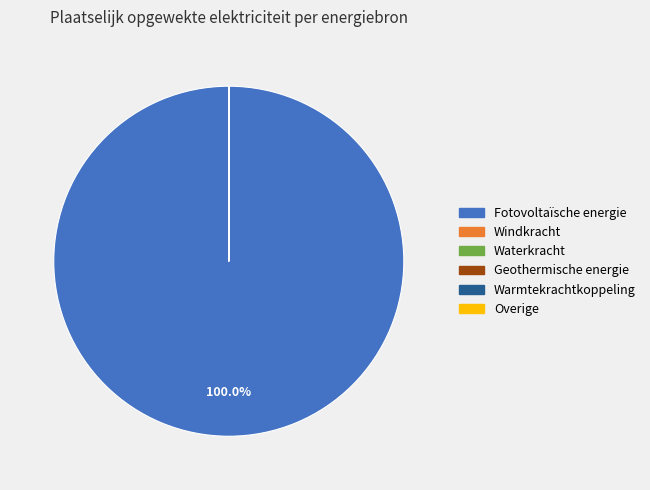

Which slice is the largest?

Fotovoltaïsche energie